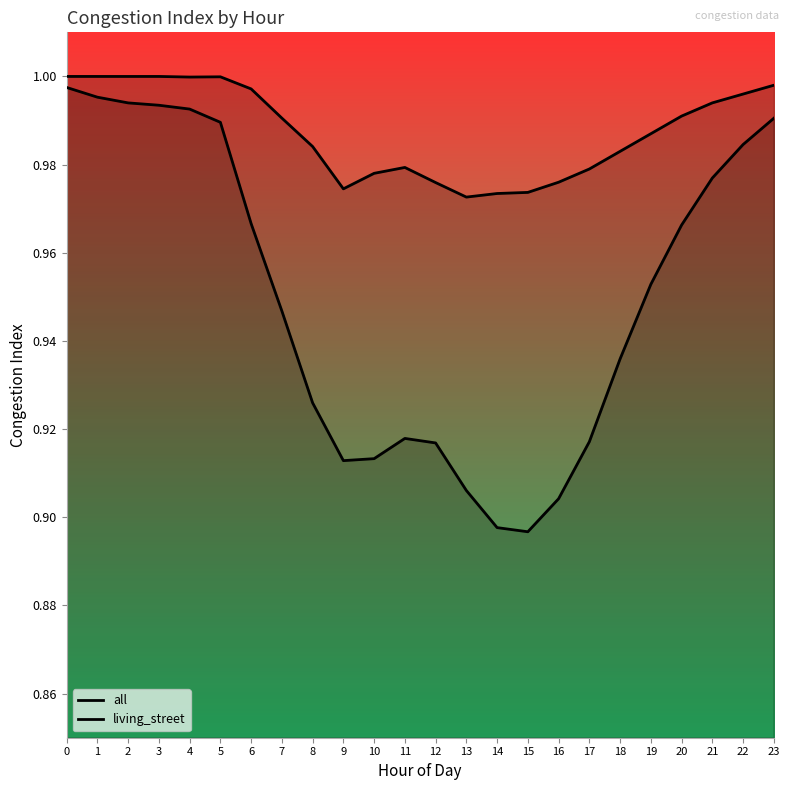

True or false: all has more than 2 points higher than both neighbors.

False